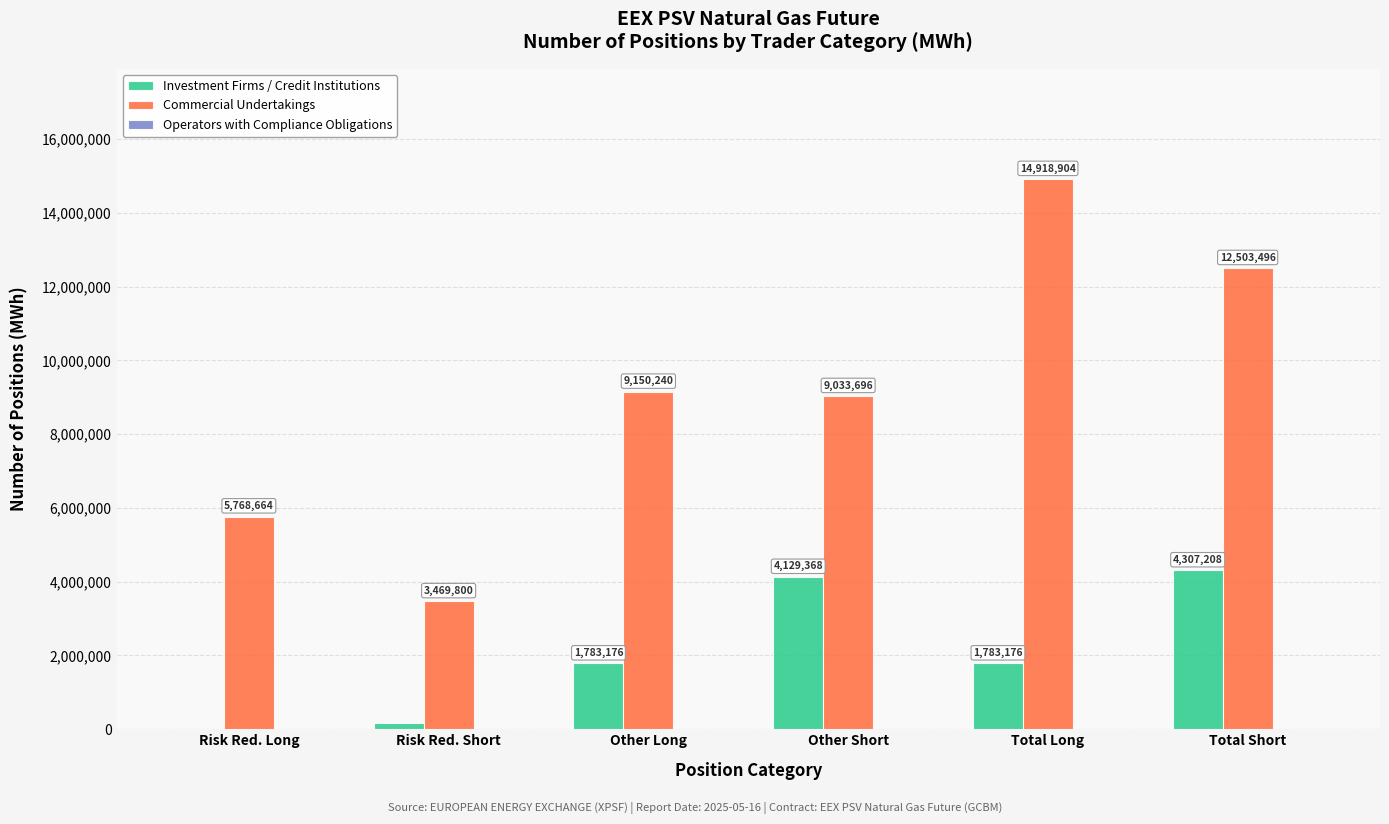

What is the greatest value displayed?

14918904